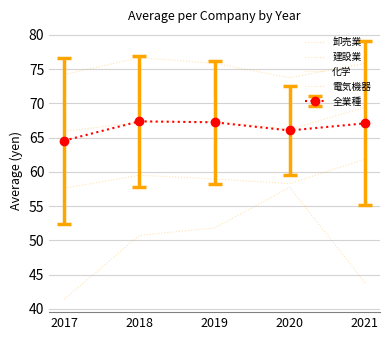

Which has a higher value, 2020 or 2017?

2017